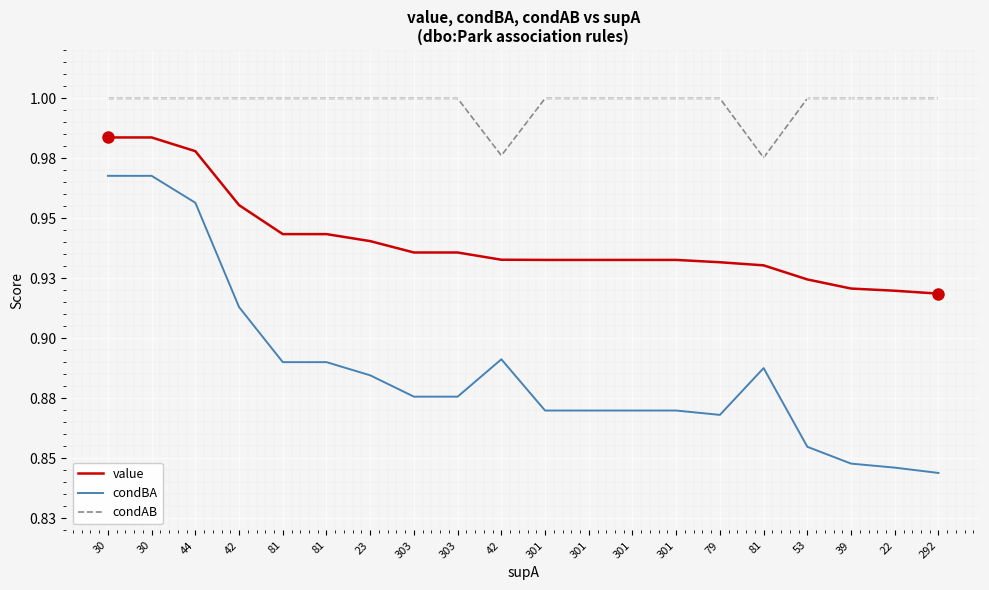

Does the chart have visible grid lines?

Yes